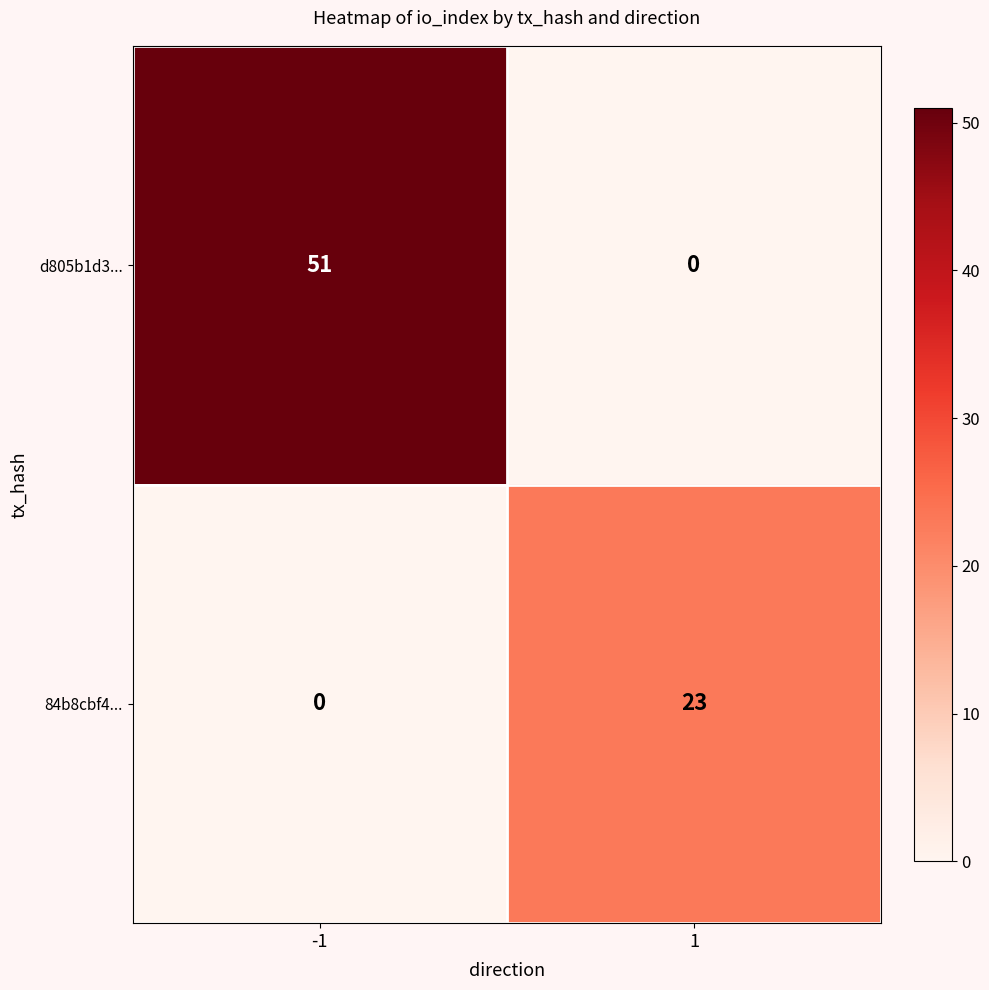

Reading right to left, transcribe all the data shown in this chart.

d805b1d3...: 1=0	-1=51
84b8cbf4...: 1=23	-1=0